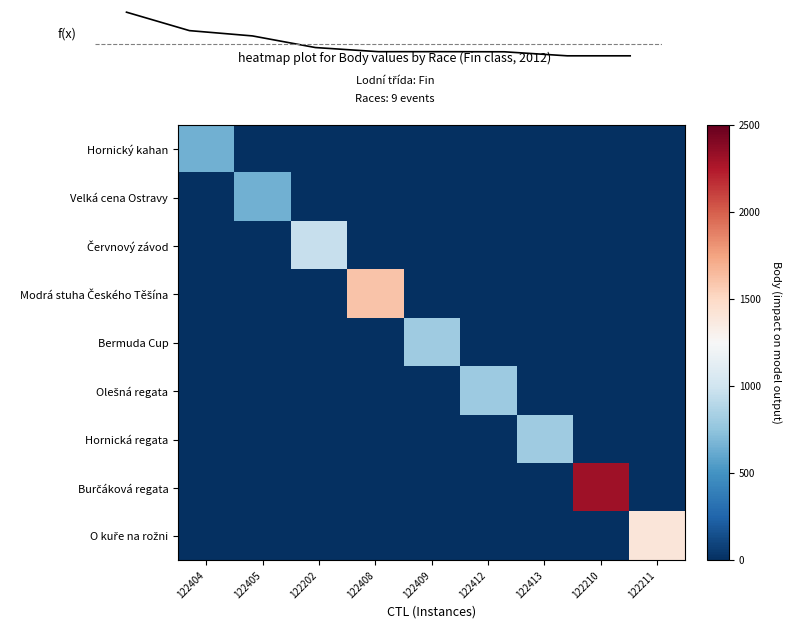

How many positive values does the Olešná regata series have?

1